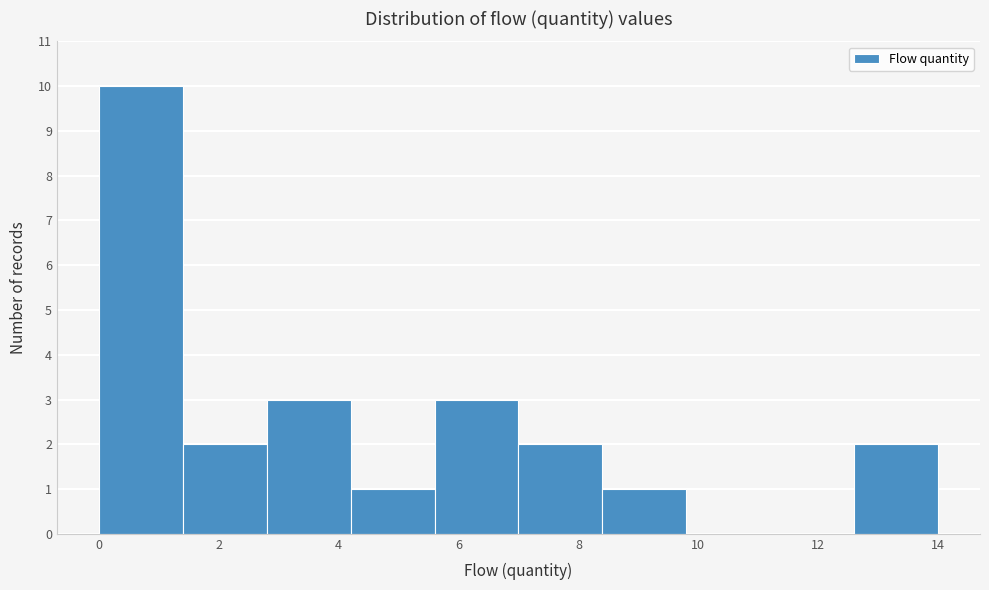

Over which range of the x-axis is the bar tallest?

0.0 to 1.4